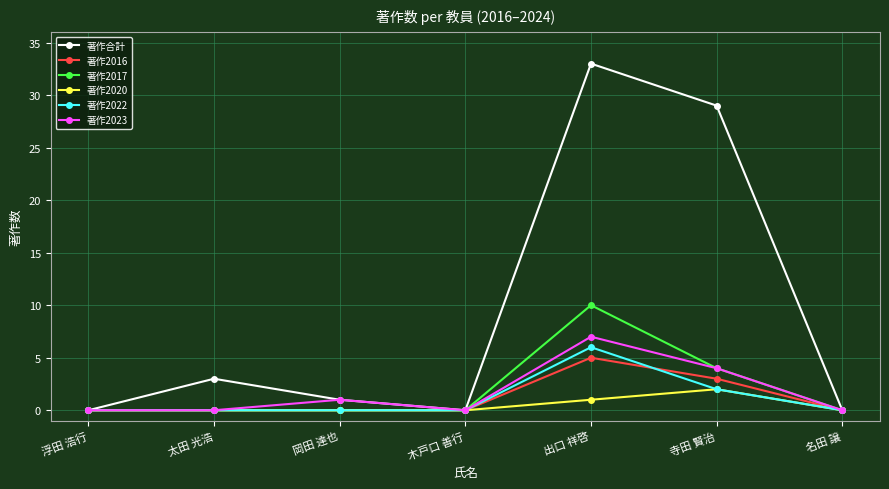

The value of 著作2023 at 太田 光浩 is 0. True or false?

True